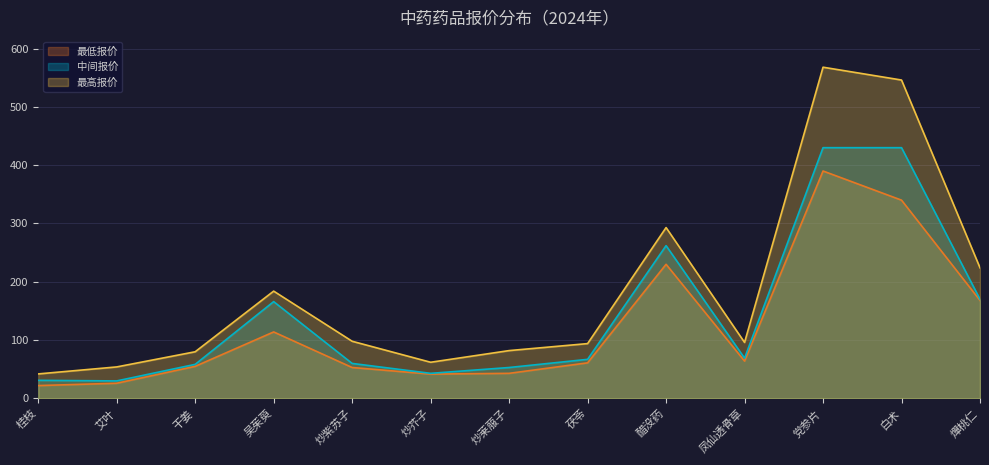

At which label is 中间报价 closest to 230?

醋没药